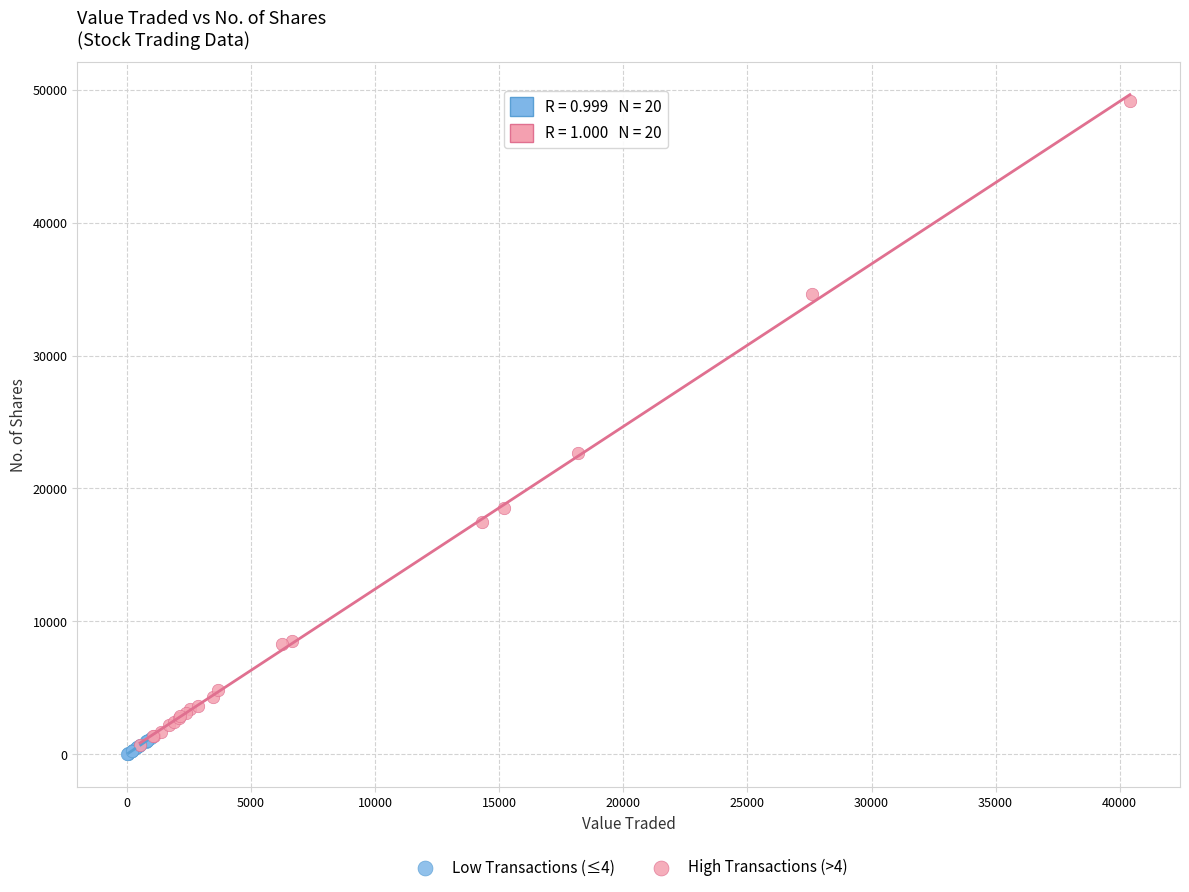

Which series has the widest spread of Y values?

High Transactions (>4)